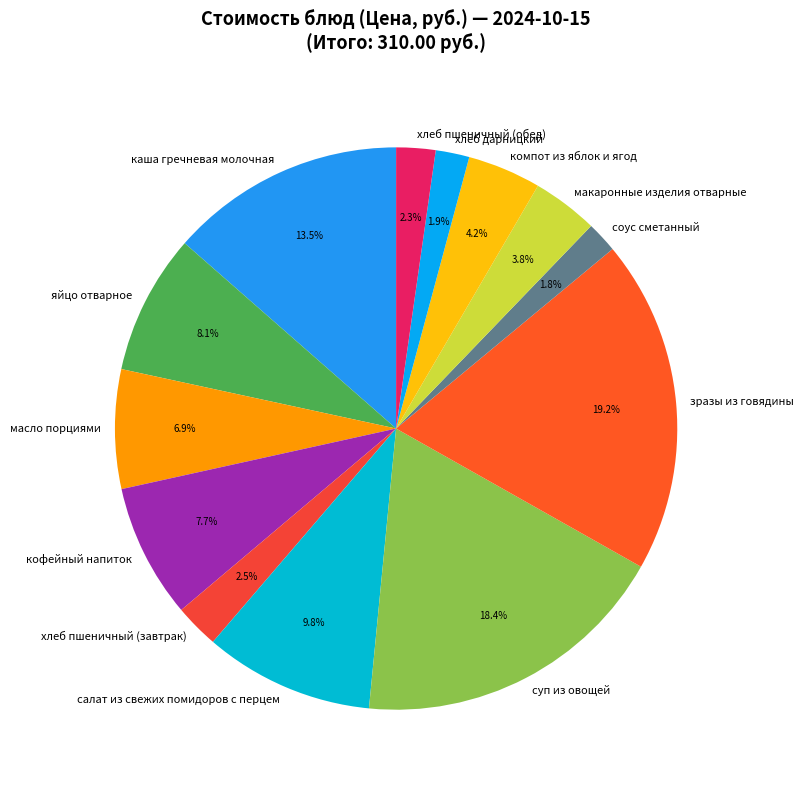

What percentage is NOT represented by яйцо отварное?

91.9%